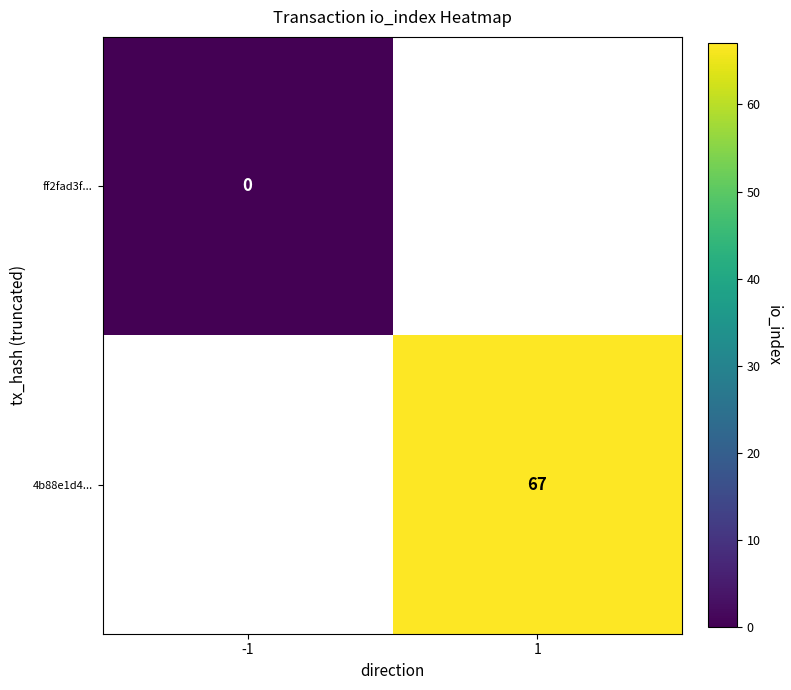

The 4b88e1d4... series shows 67 at 1. True or false?

True